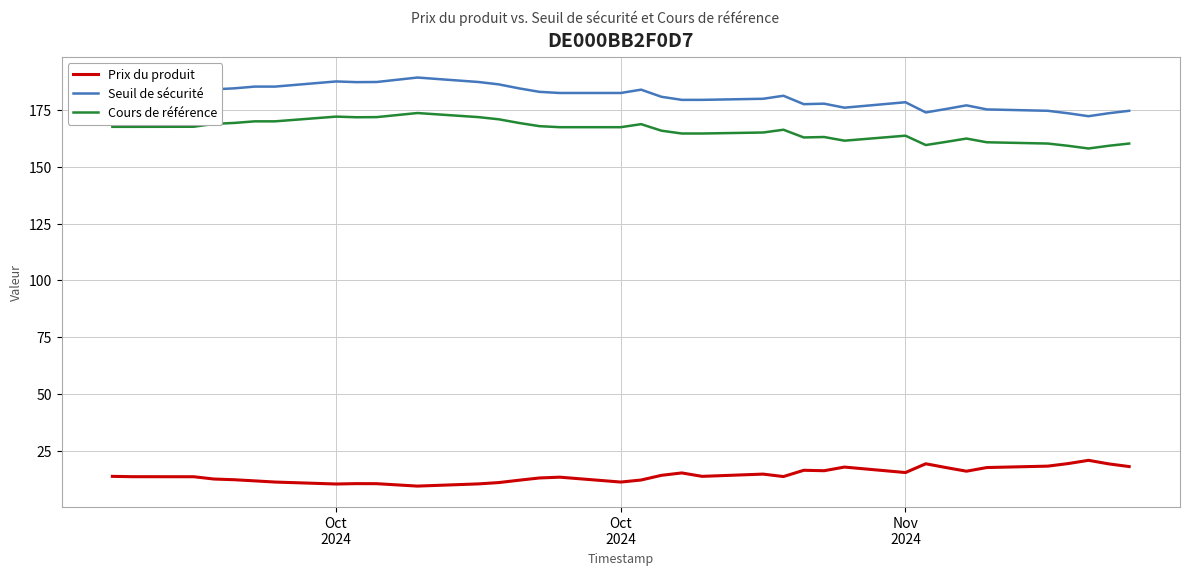

What is the difference between the maximum and second lowest values in the Prix du produit series?

10.4